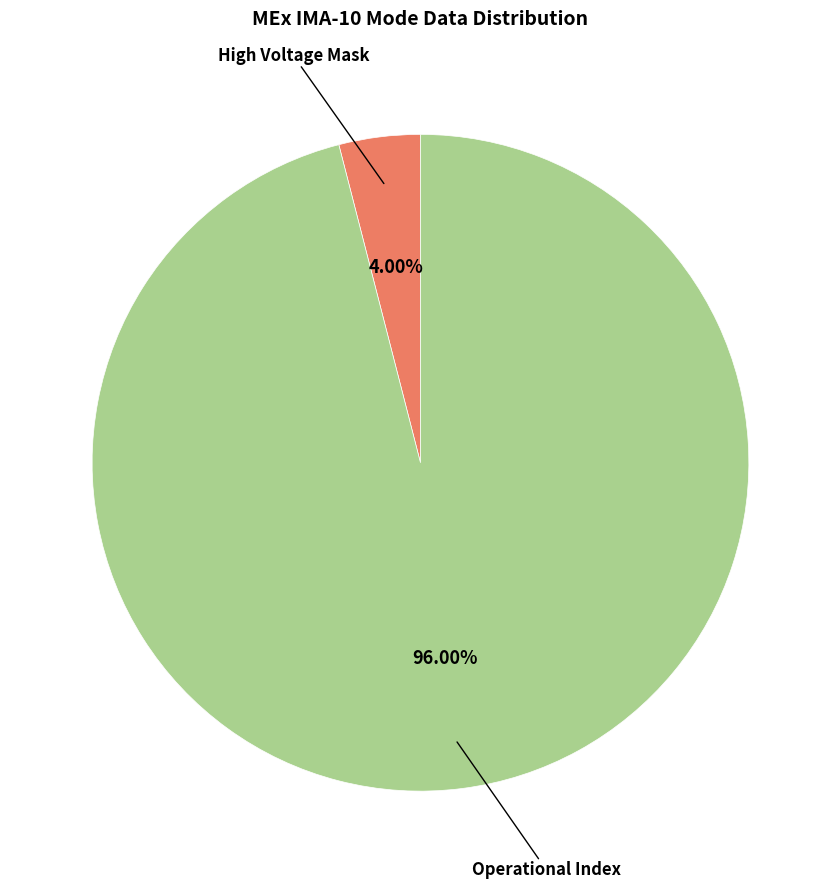

Is there any slice that represents more than half of the pie?

Yes